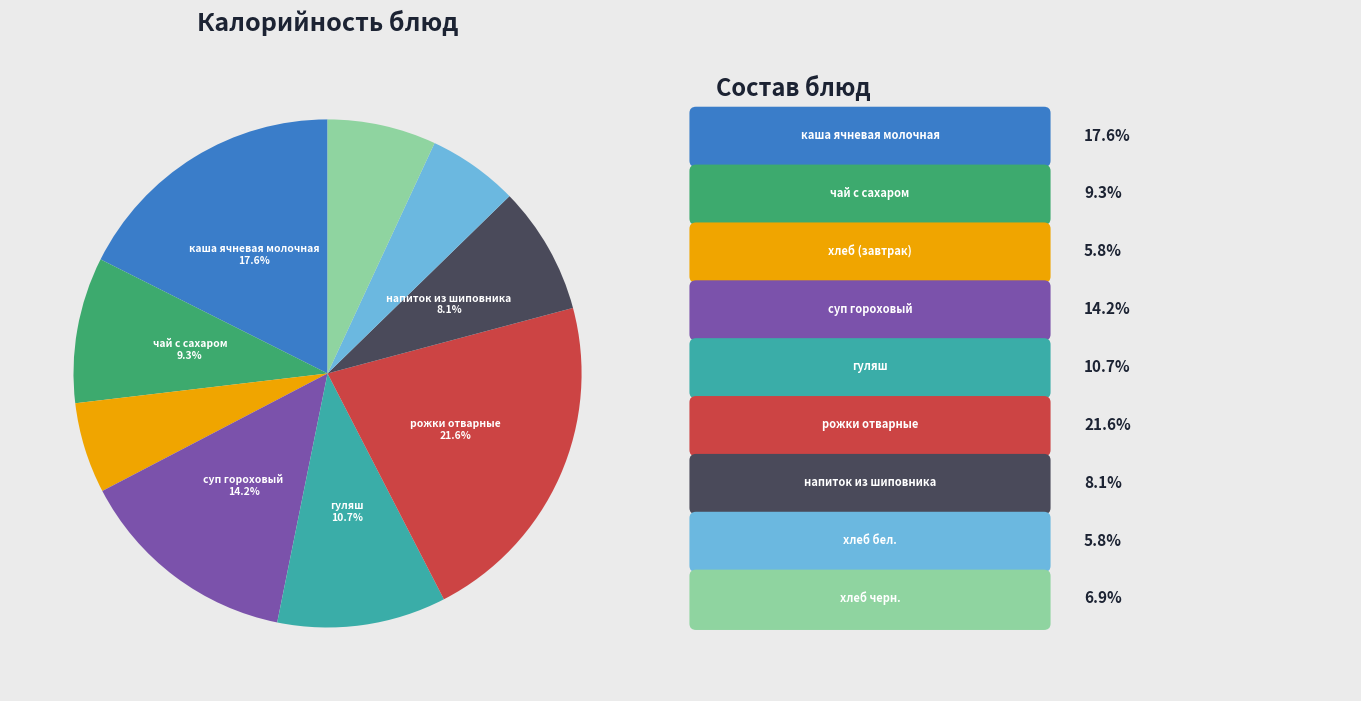

Does any single category account for the majority?

No